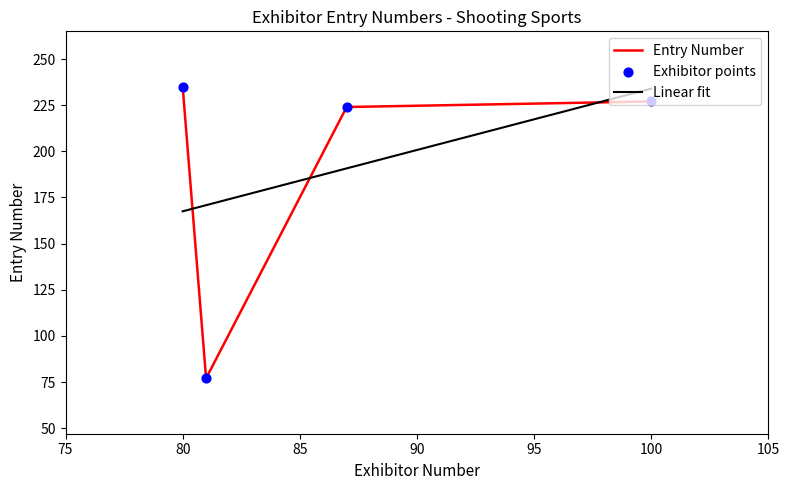

Which has a higher value, 87 or 80?

80